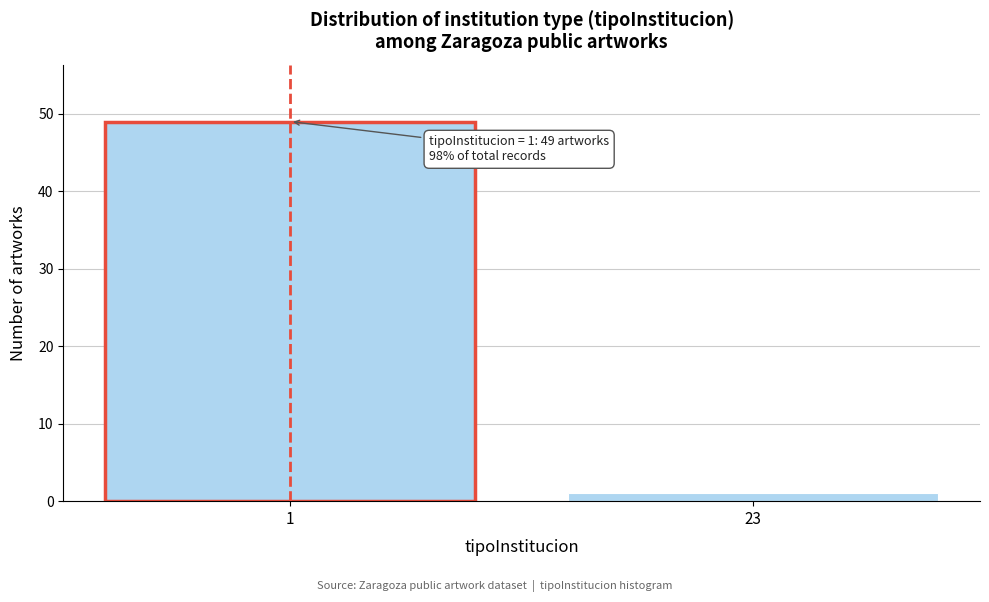

Reading left to right, list all the values displayed in this chart.

49	1